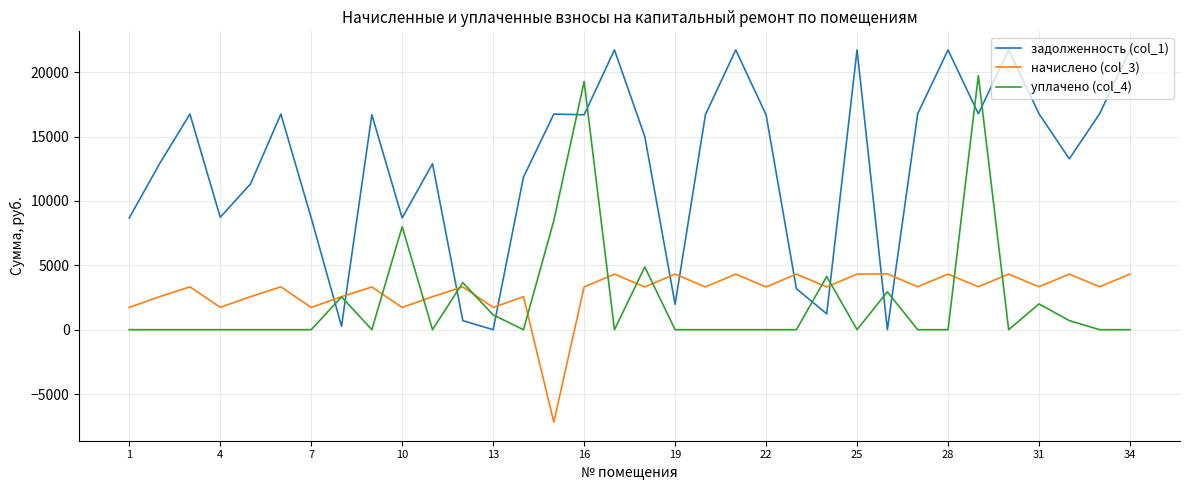

Which series has the widest spread of values?

задолженность (col_1)